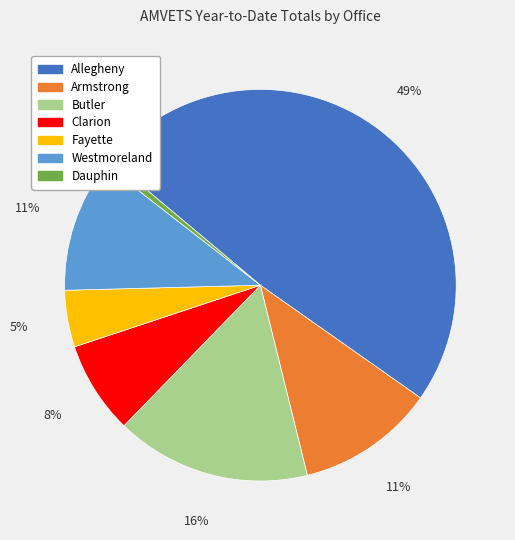

Which category has the smallest portion of the pie?

Dauphin